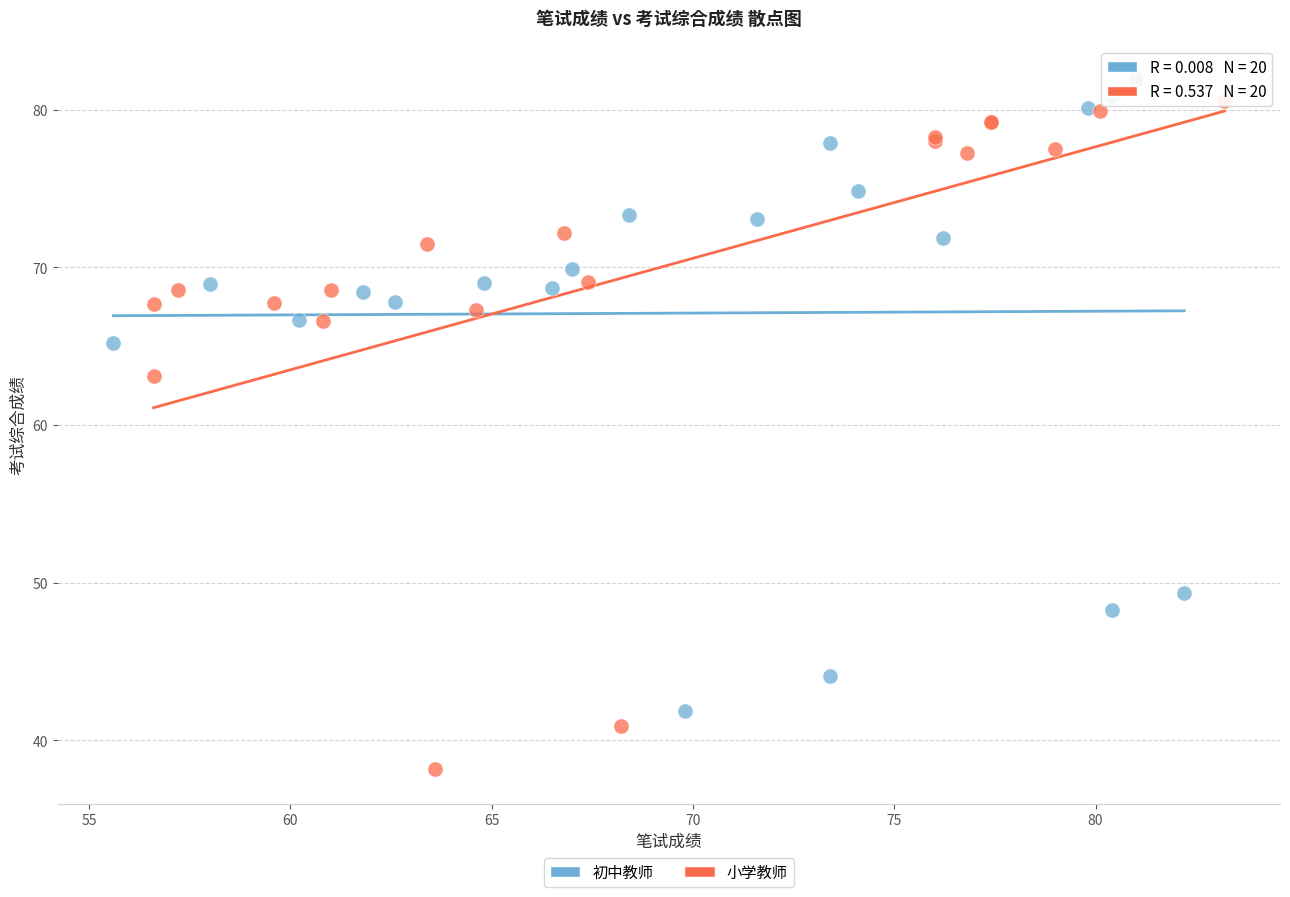

Which series contains the lowest Y value?

小学教师